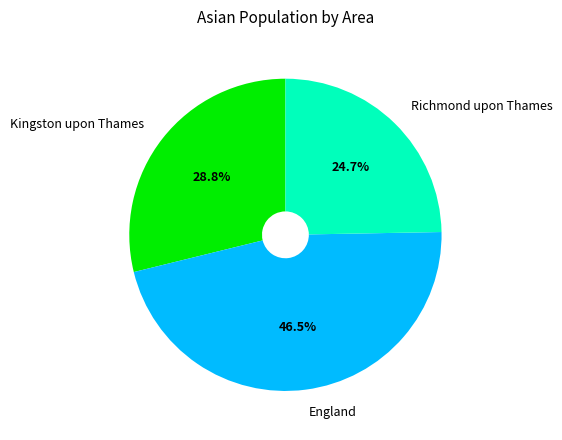

How many slices are in this pie chart?

3